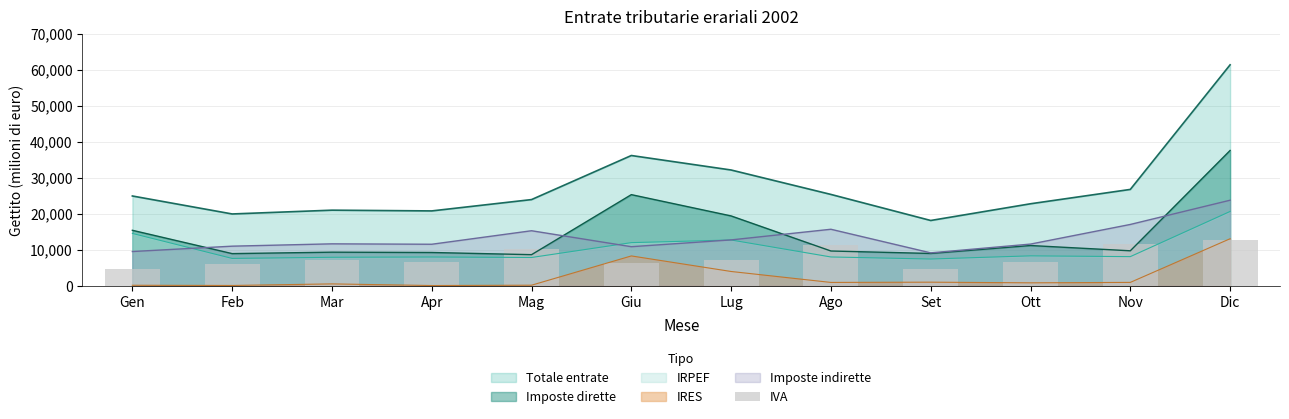

Which category has the lowest value in the Totale entrate series?

Set